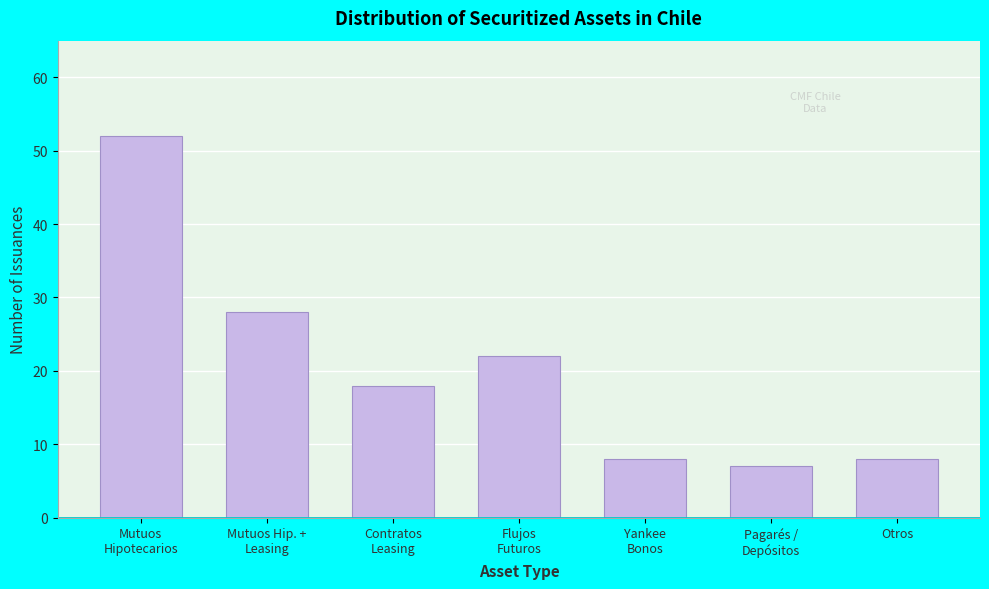

Reading right to left, transcribe all the data shown in this chart.

8	7	8	22	18	28	52